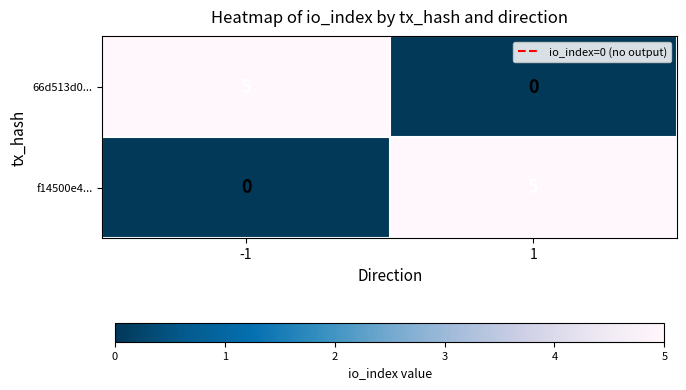

True or false: f14500e4... has a value of 2 at -1.

False